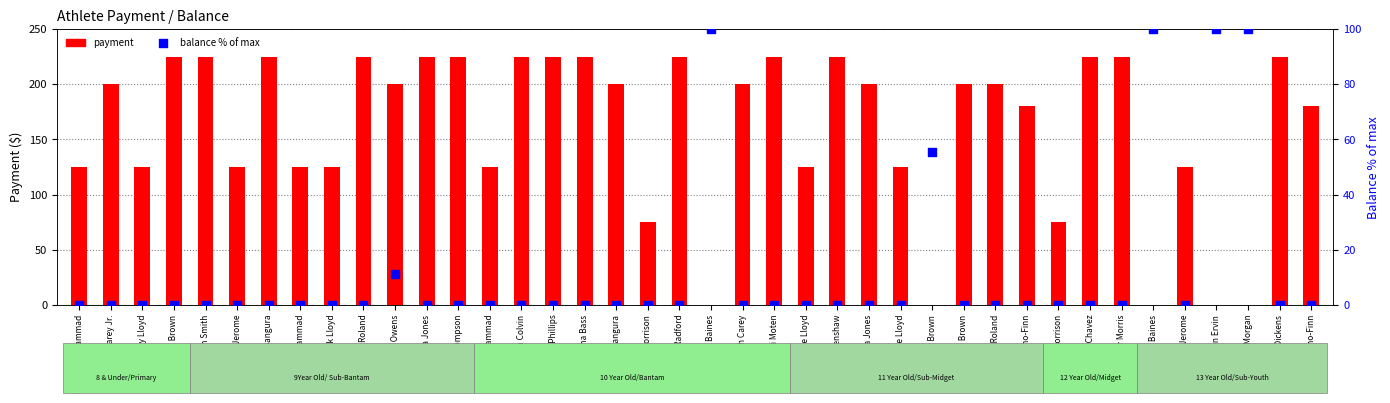

At which category is the sum across all series the highest?

Kh'Meil Brown